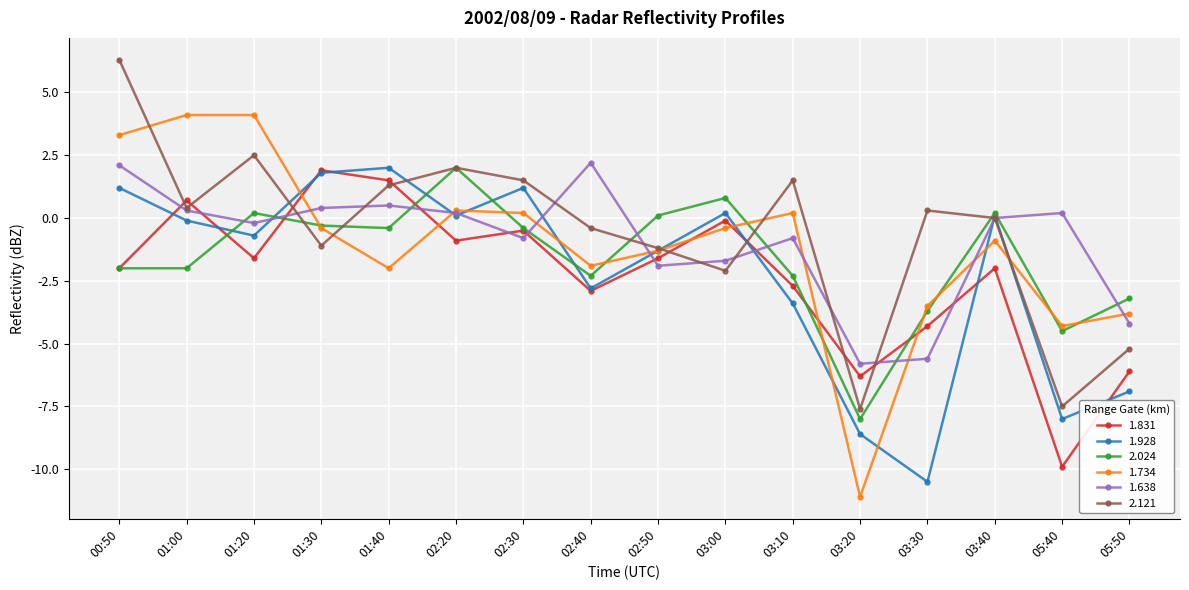

What is the approximate value of 1.638 at 02:40?

2.2